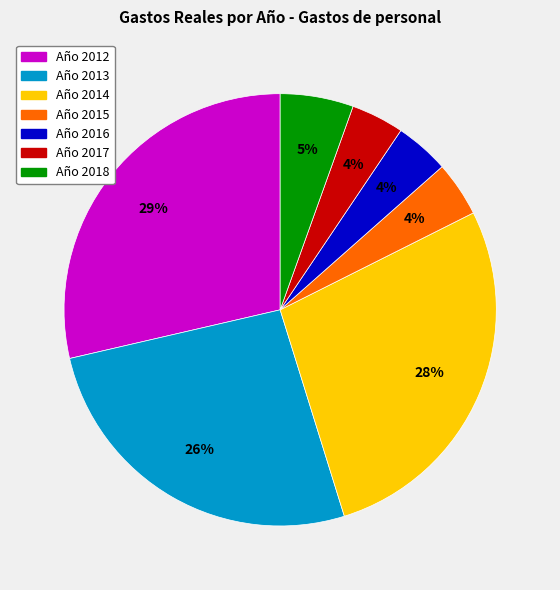

To the nearest percent, what is the difference between the largest and smallest slice percentages?

25%